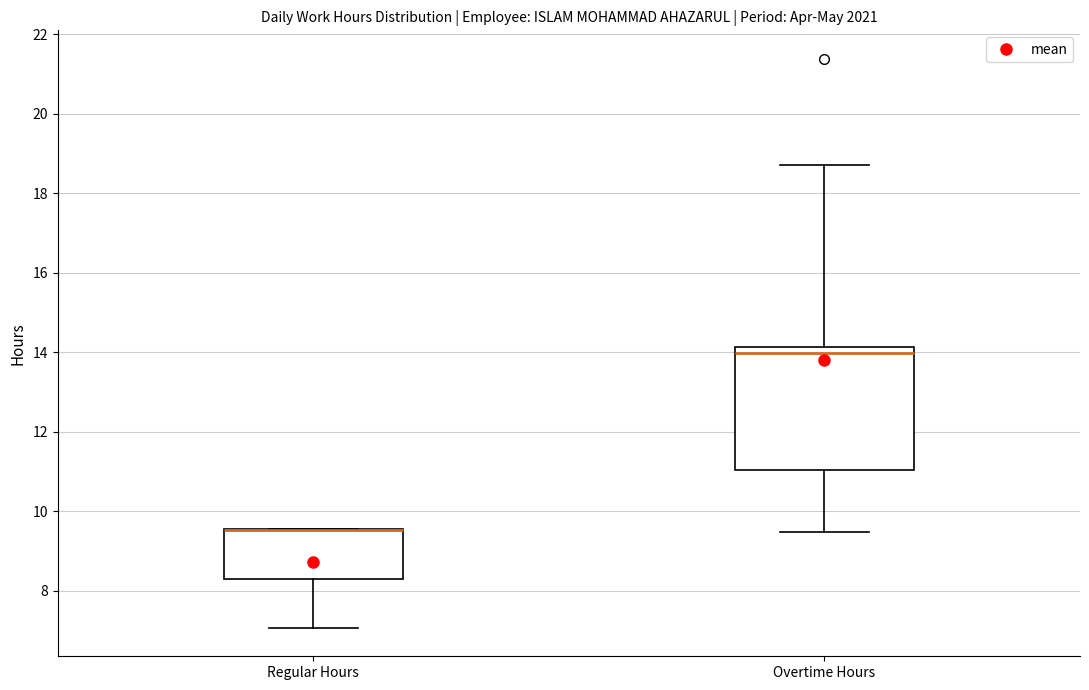

Reading left to right, transcribe this box plot: for each box, give where its median line is, the range the box spans, and where its two whiskers end, as read against the y-axis. The values are not printed on the chart, so give them approximately, as read against the axis.

Regular Hours: median 9.6 (drawn on the box's upper edge), box 8.4 to 9.6, whiskers 7.0 to 9.6
Overtime Hours: median 14.0, box 11.0 to 14.2, whiskers 9.4 to 18.8